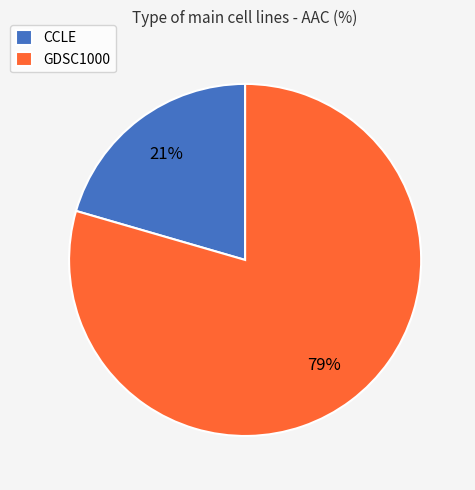

Rank the categories by value from lowest to highest.

CCLE, GDSC1000